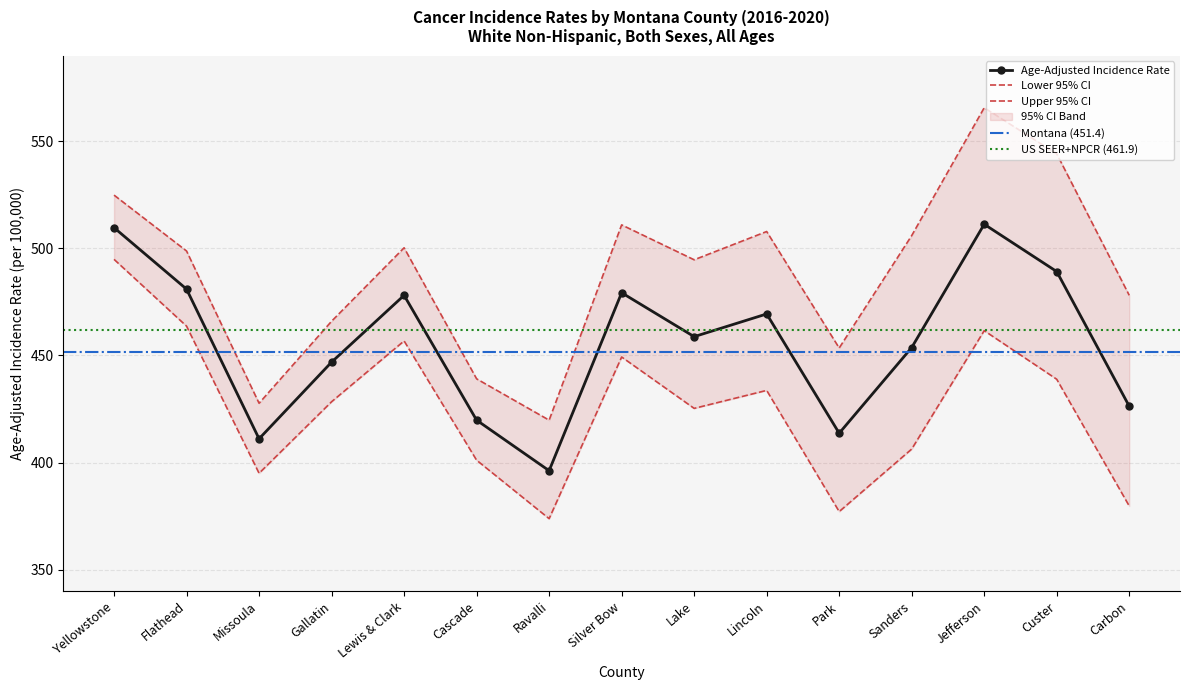

Reading left to right, transcribe all the data shown in this chart.

Age-Adjusted Incidence Rate: 509.7	481.0	411.1	446.9	478.1	419.8	396.2	479.3	458.8	469.4	413.7	453.7	511.3	489.2	426.3
Lower 95% CI: 494.9	463.7	395.0	428.4	456.8	401.1	373.8	449.3	425.3	433.7	377.1	406.3	461.6	438.9	379.7
Upper 95% CI: 524.9	498.8	427.7	466.0	500.3	439.1	419.8	511.0	494.7	507.9	453.5	506.0	565.7	544.2	478.1